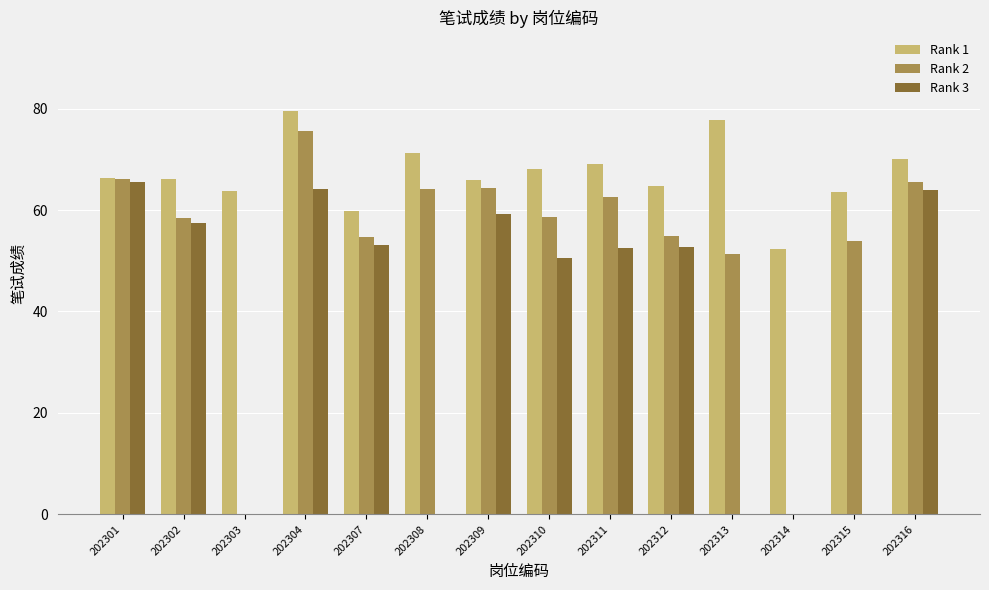

How many groups of bars are there?

14